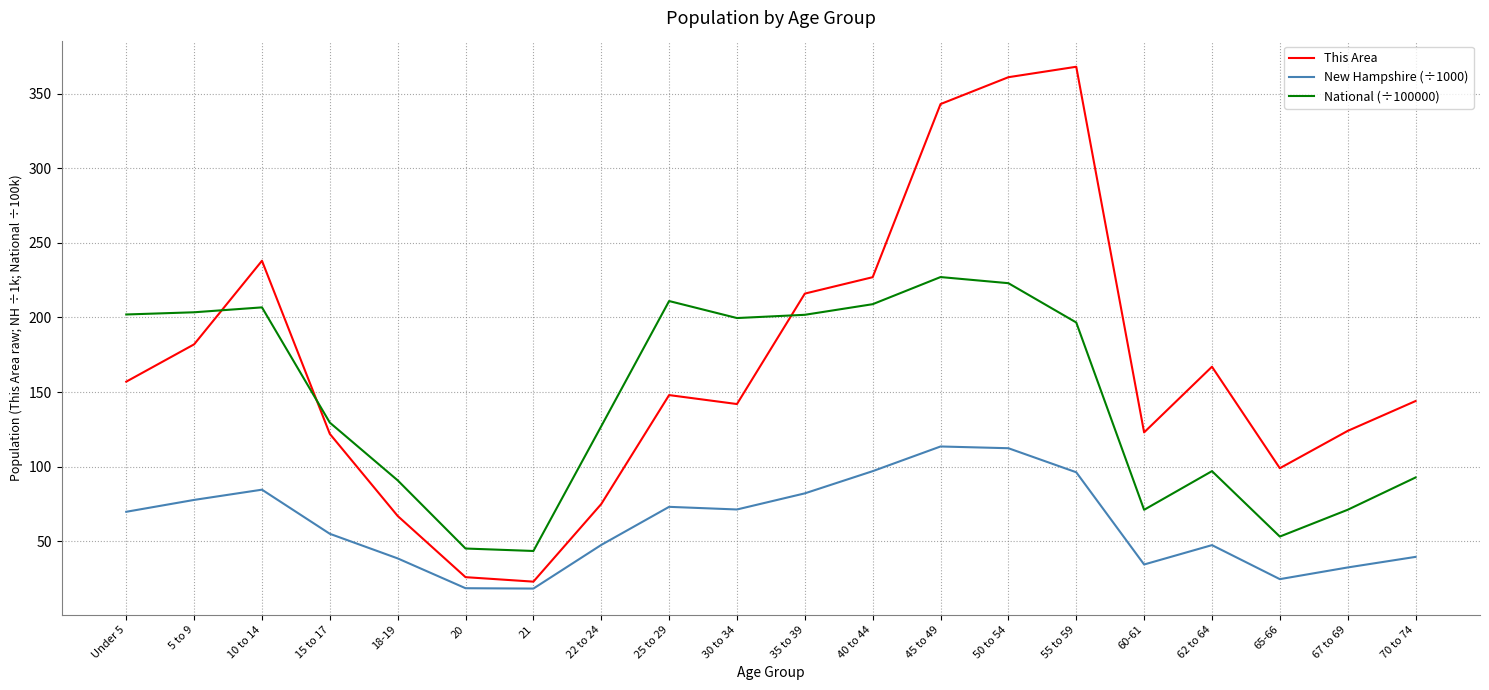

How many interior local peaks does the National (÷100000) series have?

4